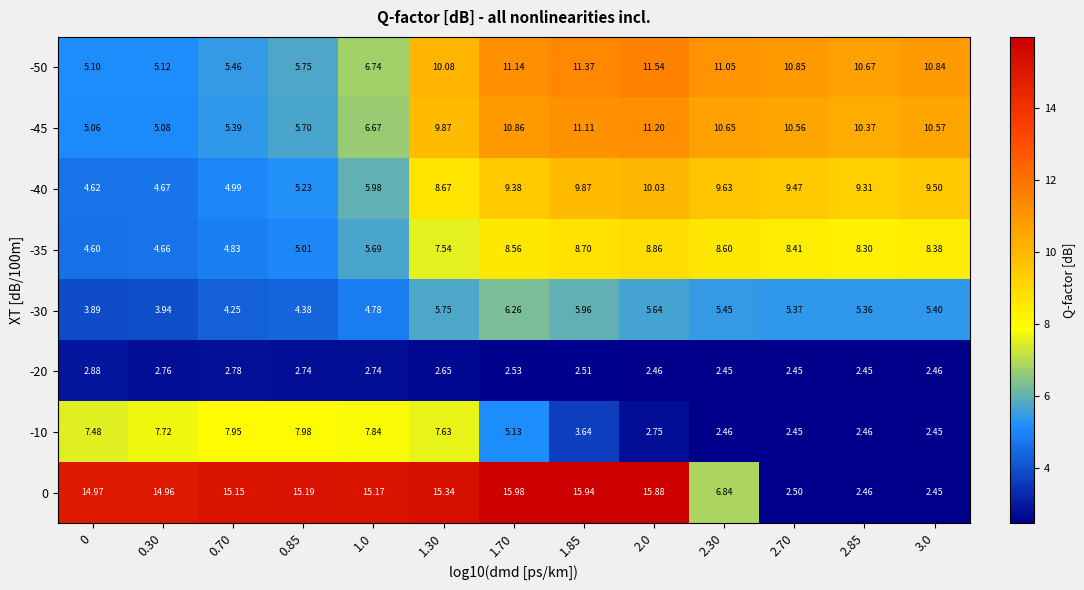

Rank the series at 1.85 from lowest to highest value.

-20, -10, -30, -35, -40, -45, -50, 0